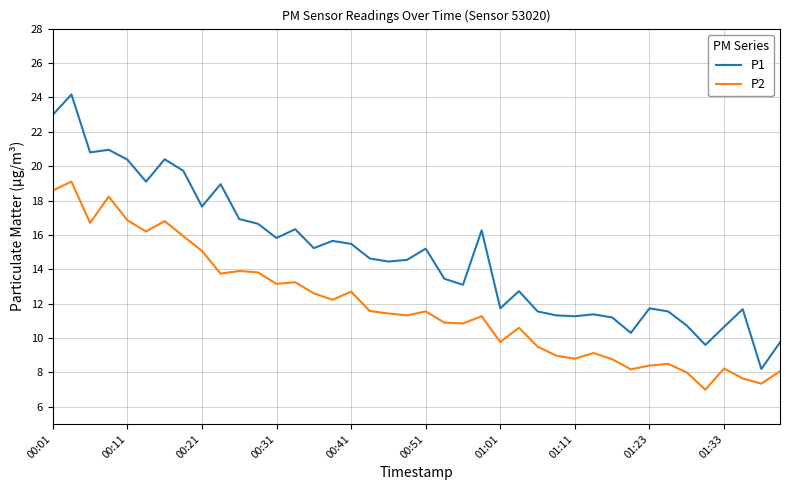

What is the difference between the maximum and minimum values in the P1 series?

16.0